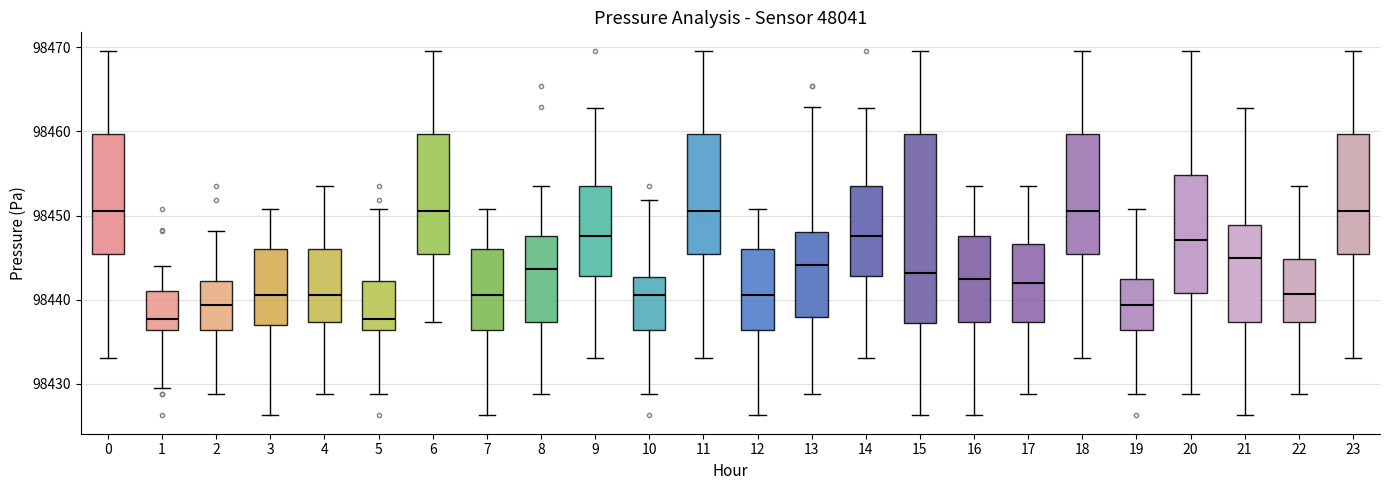

Reading left to right, read every box against the y-axis: the position of its median line, the range the box covers, and the ends of its whiskers. The values are not printed on the chart, so give them approximately, as read against the axis.

0: median 98451, box 98445 to 98460, whiskers 98433 to 98470
1: median 98438, box 98436 to 98441, whiskers 98430 to 98444
2: median 98439, box 98436 to 98442, whiskers 98429 to 98448
3: median 98441, box 98437 to 98446, whiskers 98426 to 98451
4: median 98441, box 98437 to 98446, whiskers 98429 to 98454
5: median 98438, box 98436 to 98442, whiskers 98429 to 98451
6: median 98451, box 98445 to 98460, whiskers 98437 to 98470
7: median 98441, box 98436 to 98446, whiskers 98426 to 98451
8: median 98444, box 98437 to 98448, whiskers 98429 to 98454
9: median 98448, box 98443 to 98454, whiskers 98433 to 98463
10: median 98441, box 98436 to 98443, whiskers 98429 to 98452
11: median 98451, box 98445 to 98460, whiskers 98433 to 98470
12: median 98441, box 98436 to 98446, whiskers 98426 to 98451
13: median 98444, box 98438 to 98448, whiskers 98429 to 98463
14: median 98448, box 98443 to 98454, whiskers 98433 to 98463
15: median 98443, box 98437 to 98460, whiskers 98426 to 98470
16: median 98442, box 98437 to 98448, whiskers 98426 to 98454
17: median 98442, box 98437 to 98447, whiskers 98429 to 98454
18: median 98451, box 98445 to 98460, whiskers 98433 to 98470
19: median 98439, box 98436 to 98443, whiskers 98429 to 98451
20: median 98447, box 98441 to 98455, whiskers 98429 to 98470
21: median 98445, box 98437 to 98449, whiskers 98426 to 98463
22: median 98441, box 98437 to 98445, whiskers 98429 to 98454
23: median 98451, box 98445 to 98460, whiskers 98433 to 98470